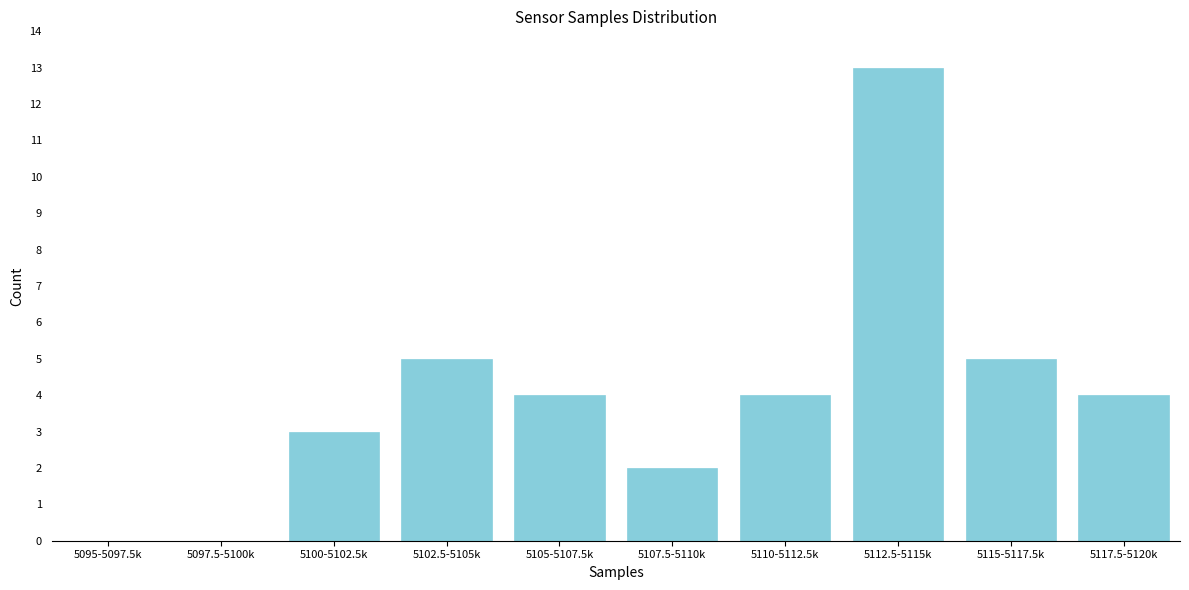

Reading right to left, list all the values displayed in this chart.

5117.5-5120k=4	5115-5117.5k=5	5112.5-5115k=13	5110-5112.5k=4	5107.5-5110k=2	5105-5107.5k=4	5102.5-5105k=5	5100-5102.5k=3	5097.5-5100k=0	5095-5097.5k=0